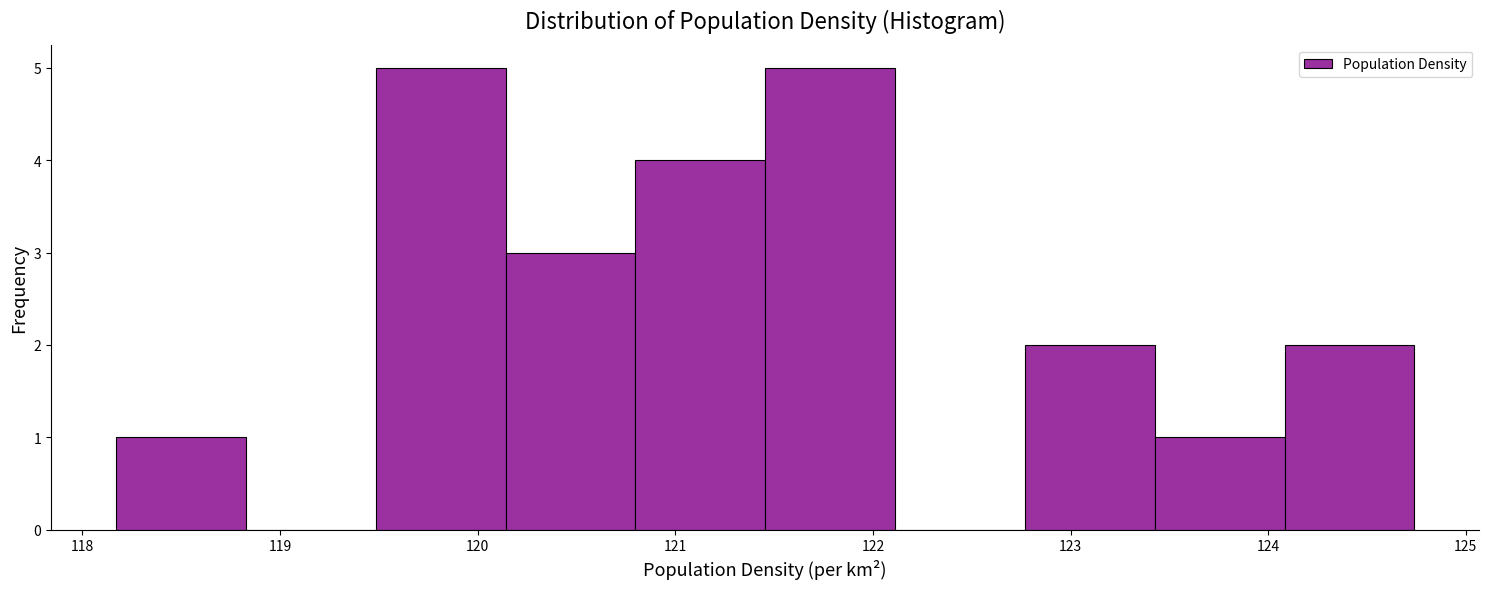

Reading left to right, transcribe this chart: for each bar, give the range it covers on the x-axis and its height. Neither the bar edges nor the heights are printed on the chart, so give them approximately, as read against the axes.

118.2 to 118.8: 1
118.8 to 119.5: 0
119.5 to 120.1: 5
120.1 to 120.8: 3
120.8 to 121.5: 4
121.5 to 122.1: 5
122.1 to 122.8: 0
122.8 to 123.4: 2
123.4 to 124.1: 1
124.1 to 124.7: 2